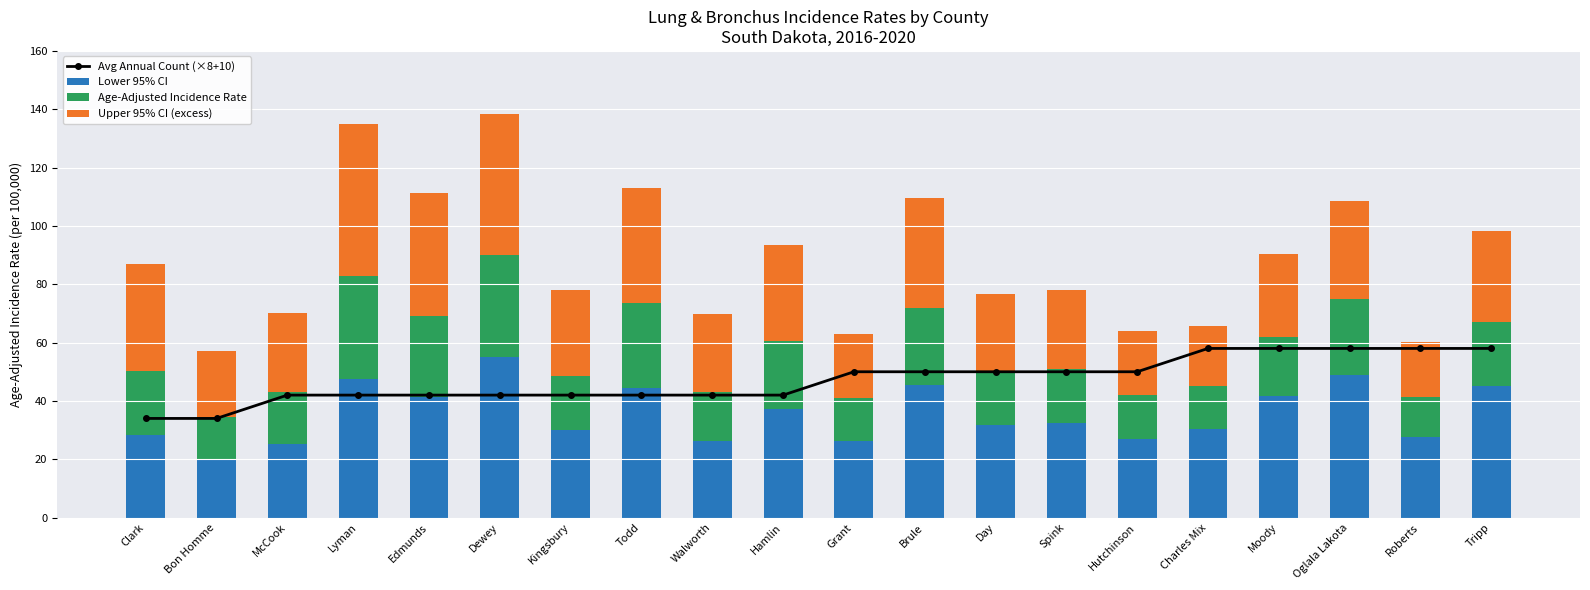

What is the difference between the maximum and minimum values in the Avg Annual Count (×8+10) series?

24